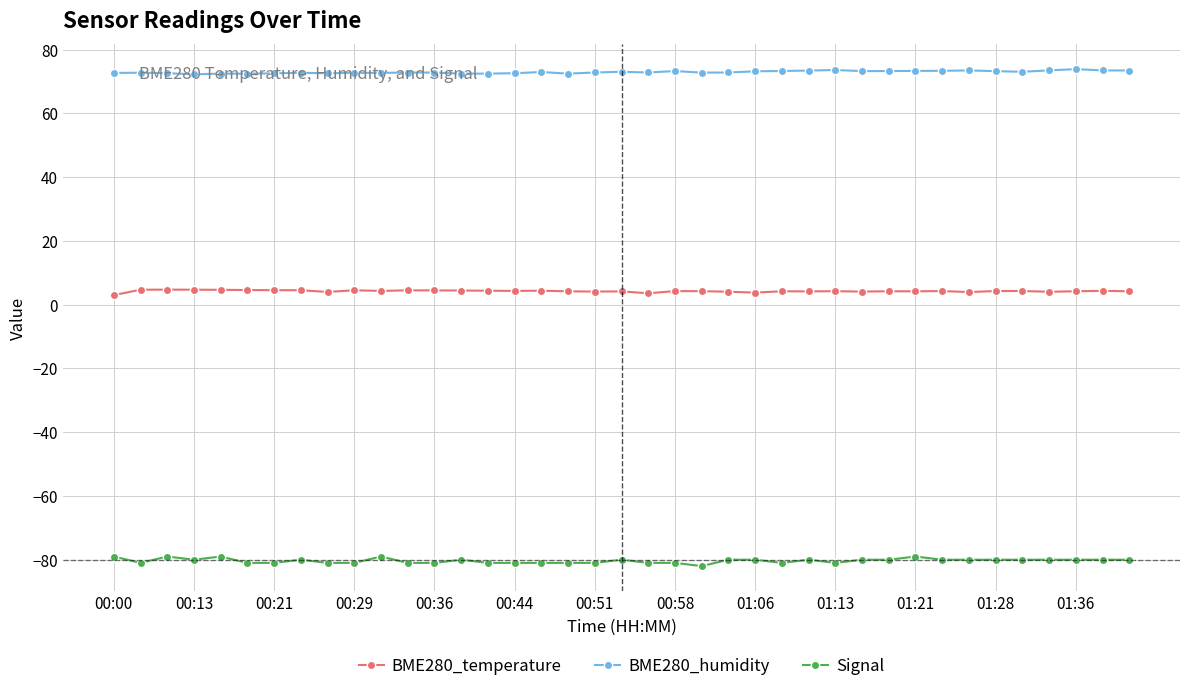

True or false: Signal and BME280_temperature cross at least once.

False